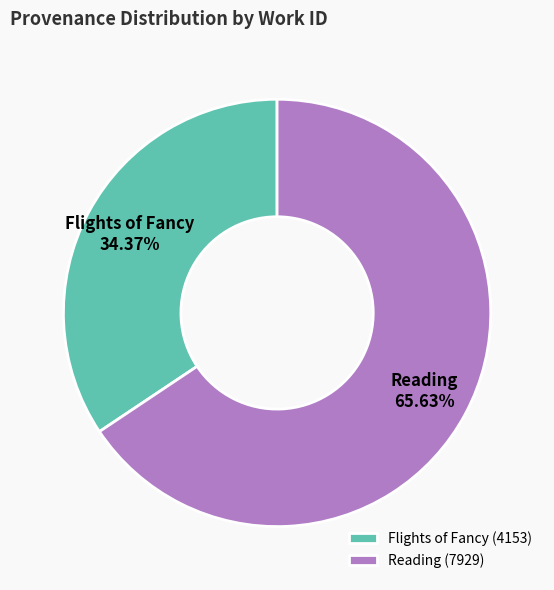

What is the ratio of the value at Flights of Fancy to the value at Reading?

0.5